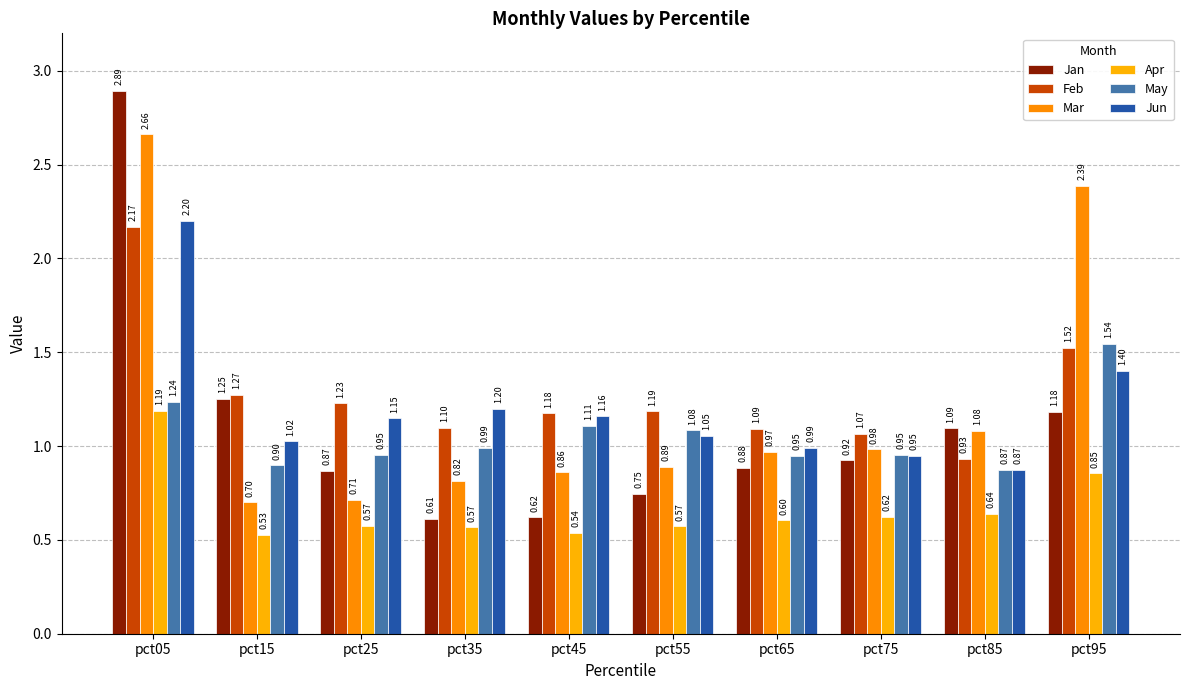

How many values in the Feb series are below 1?

1